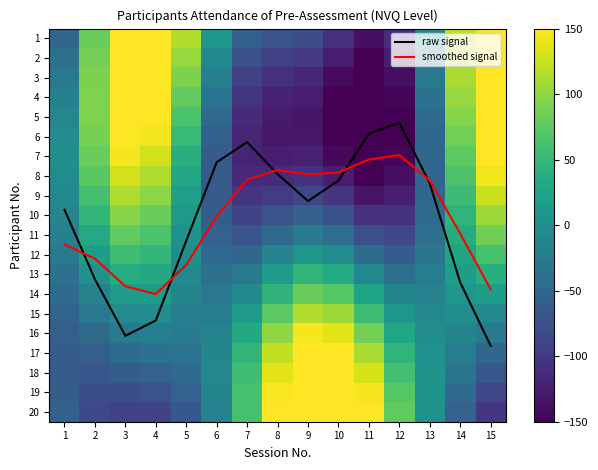

What is the sum of all 2 values?

149.9